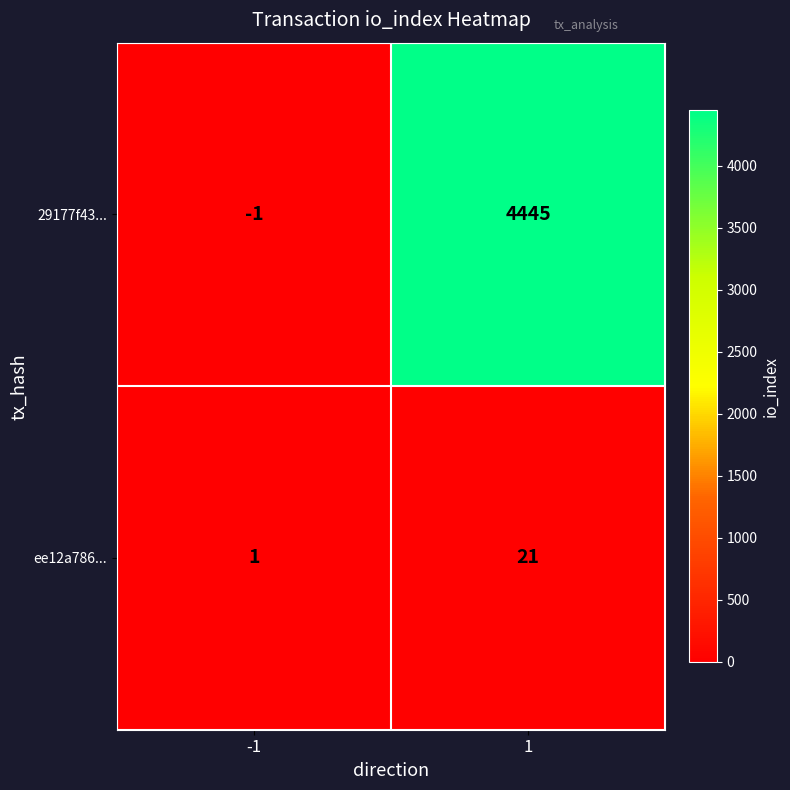

How many series are shown in this chart?

2